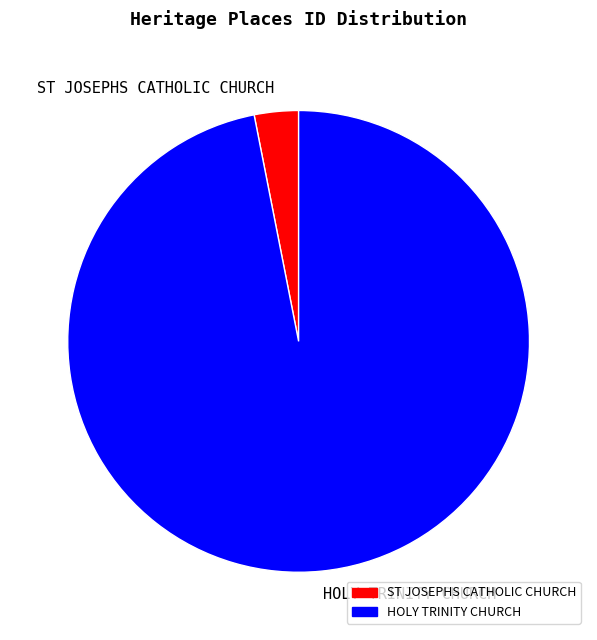

Is it true that HOLY TRINITY CHURCH is 97% of the pie?

True